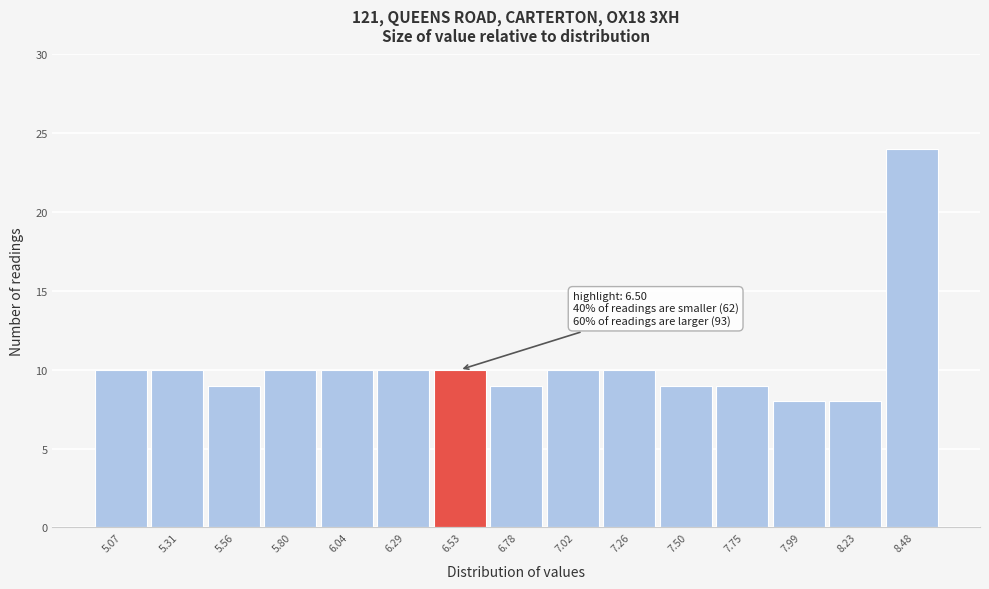

Over which range of the x-axis is the bar tallest?

8.35 to 8.60